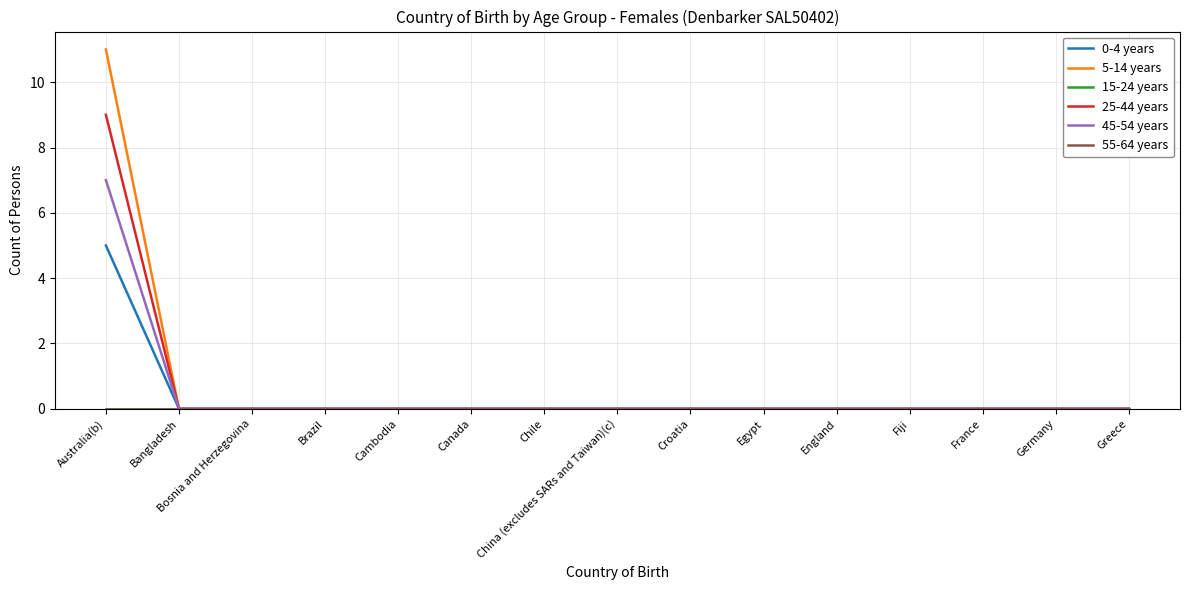

Reading left to right, what are all the values shown in this chart?

0-4 years: Australia(b)=5	Bangladesh=0	Bosnia and Herzegovina=0	Brazil=0	Cambodia=0	Canada=0	Chile=0	China (excludes SARs and Taiwan)(c)=0	Croatia=0	Egypt=0	England=0	Fiji=0	France=0	Germany=0	Greece=0
5-14 years: Australia(b)=11	Bangladesh=0	Bosnia and Herzegovina=0	Brazil=0	Cambodia=0	Canada=0	Chile=0	China (excludes SARs and Taiwan)(c)=0	Croatia=0	Egypt=0	England=0	Fiji=0	France=0	Germany=0	Greece=0
15-24 years: Australia(b)=0	Bangladesh=0	Bosnia and Herzegovina=0	Brazil=0	Cambodia=0	Canada=0	Chile=0	China (excludes SARs and Taiwan)(c)=0	Croatia=0	Egypt=0	England=0	Fiji=0	France=0	Germany=0	Greece=0
25-44 years: Australia(b)=9	Bangladesh=0	Bosnia and Herzegovina=0	Brazil=0	Cambodia=0	Canada=0	Chile=0	China (excludes SARs and Taiwan)(c)=0	Croatia=0	Egypt=0	England=0	Fiji=0	France=0	Germany=0	Greece=0
45-54 years: Australia(b)=7	Bangladesh=0	Bosnia and Herzegovina=0	Brazil=0	Cambodia=0	Canada=0	Chile=0	China (excludes SARs and Taiwan)(c)=0	Croatia=0	Egypt=0	England=0	Fiji=0	France=0	Germany=0	Greece=0
55-64 years: Australia(b)=0	Bangladesh=0	Bosnia and Herzegovina=0	Brazil=0	Cambodia=0	Canada=0	Chile=0	China (excludes SARs and Taiwan)(c)=0	Croatia=0	Egypt=0	England=0	Fiji=0	France=0	Germany=0	Greece=0